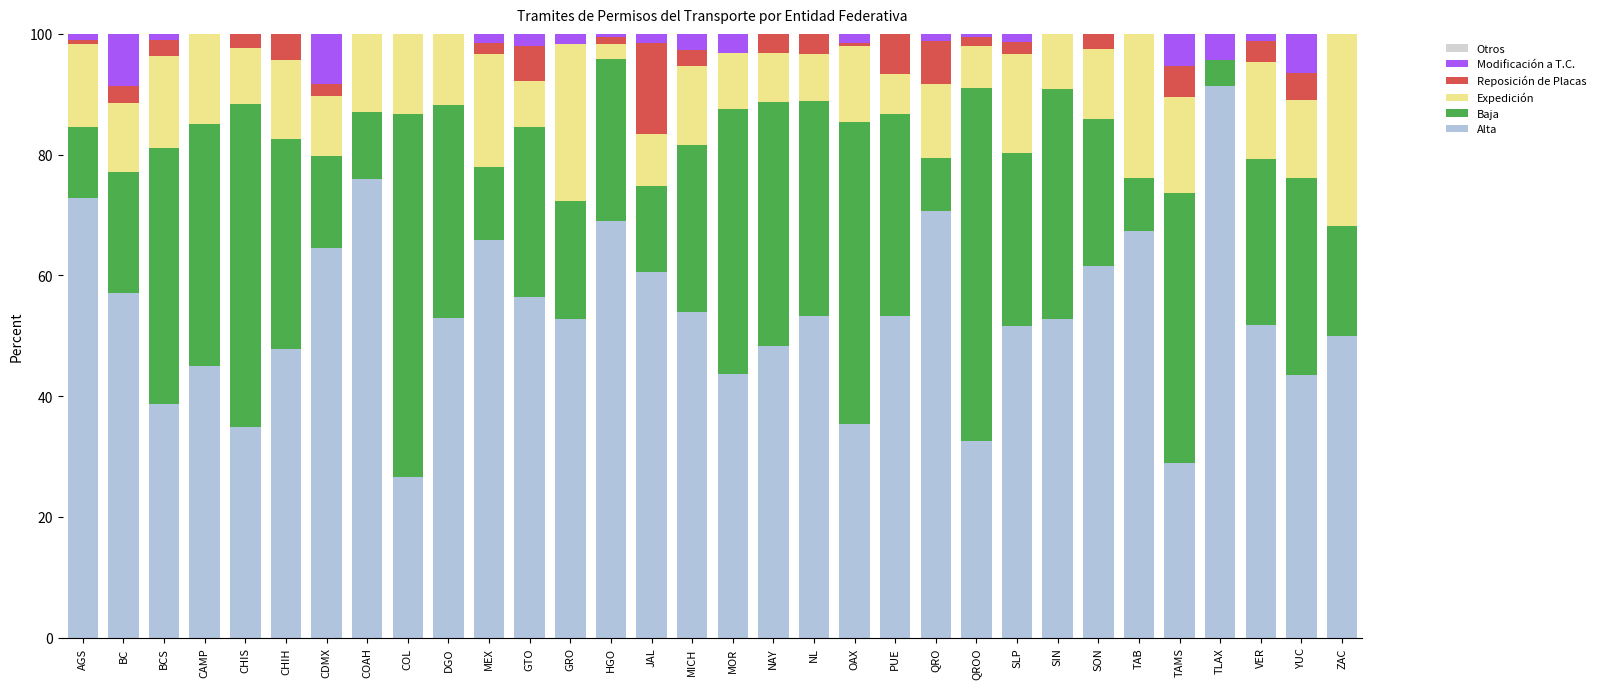

What is the approximate value of Baja at TAMS?

44.7